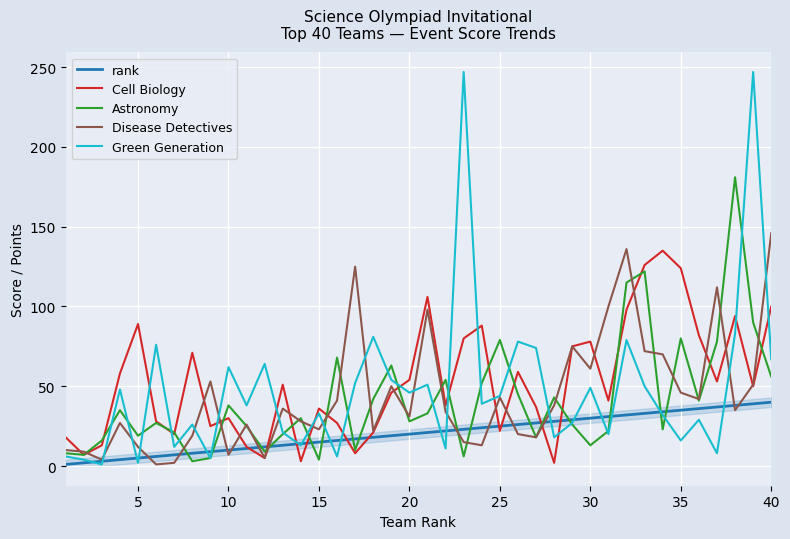

List the series in order of their peak value, highest first.

Green Generation, Astronomy, Disease Detectives, Cell Biology, rank